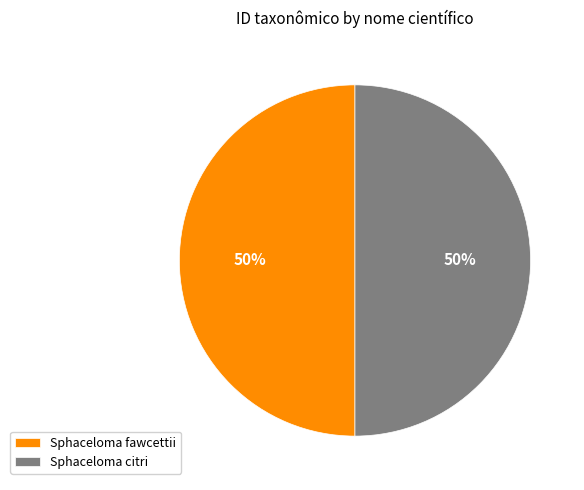

Approximately how many times larger is the value at Sphaceloma fawcettii compared to Sphaceloma citri?

1.0